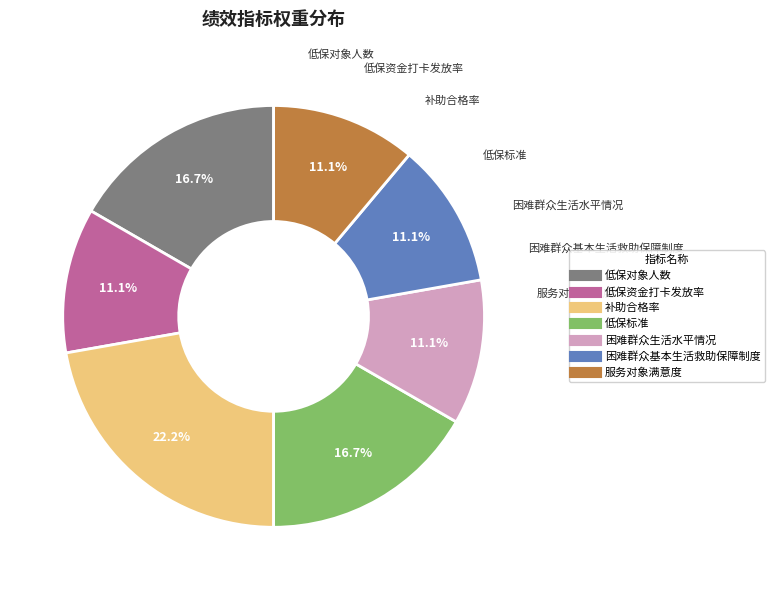

To the nearest percent, what portion does 服务对象满意度 represent?

11%